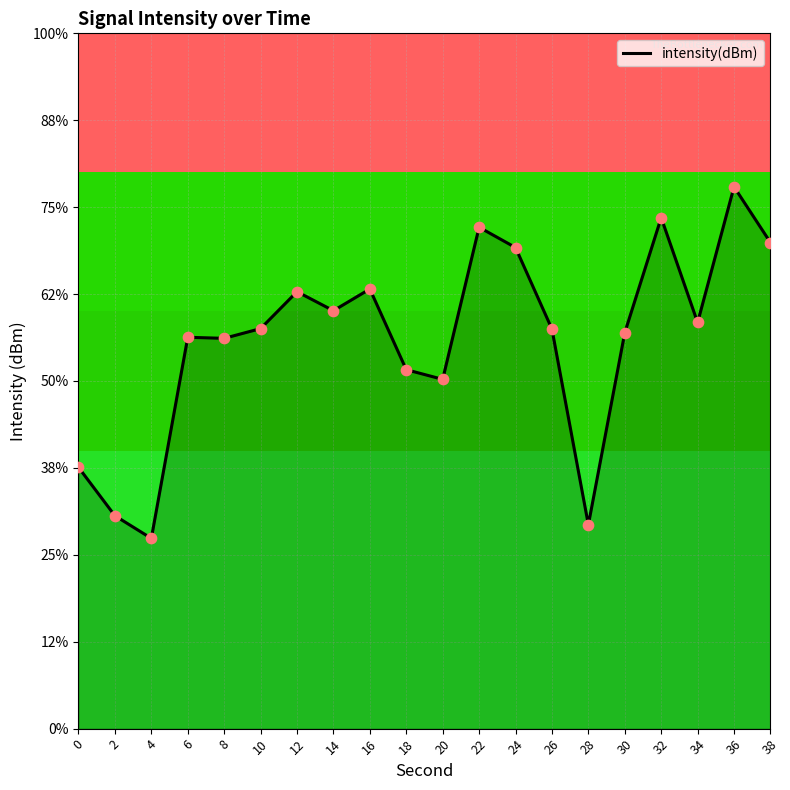

What is the change in value from 22 to 24?

-1.2